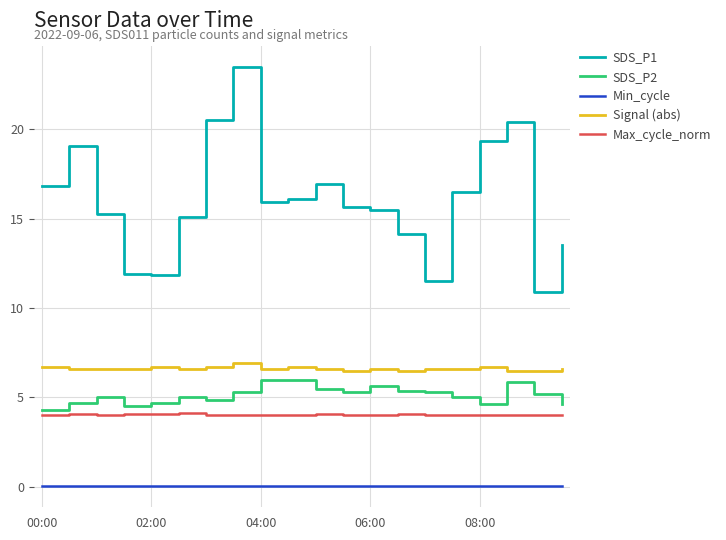

Which series has the widest spread of values?

SDS_P1